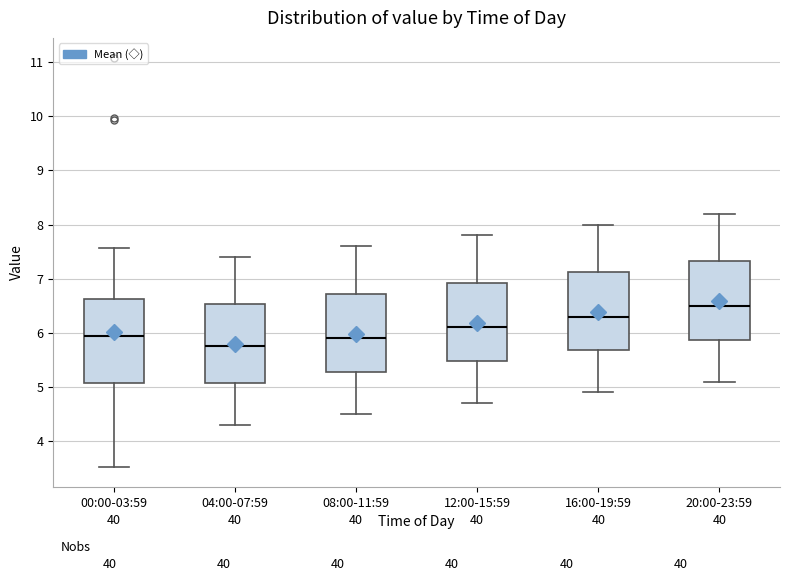

Where does the median line of the box for 16:00-19:59 sit on the y-axis? The values are not printed on the chart, so give them approximately, as read against the axis.

6.3